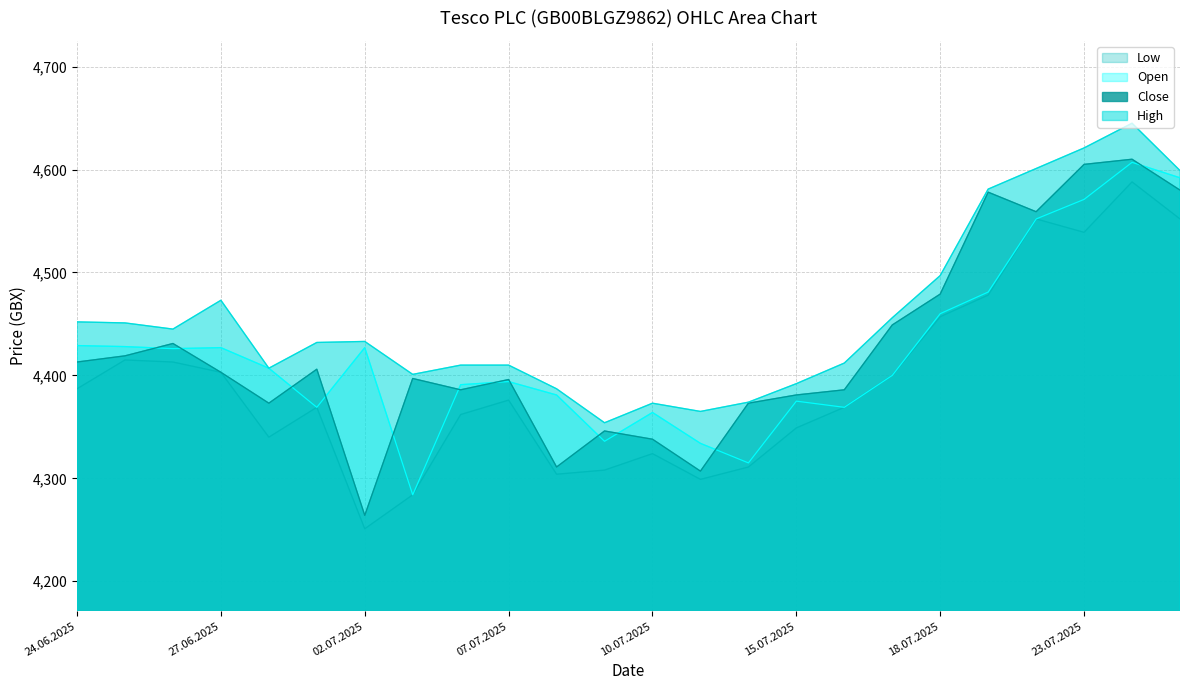

Reading right to left, what are all the values shown in this chart?

Open: 25.07.2025=4592	24.07.2025=4607	23.07.2025=4571	22.07.2025=4552	21.07.2025=4481	18.07.2025=4460	17.07.2025=4400	16.07.2025=4369	15.07.2025=4375	14.07.2025=4315	11.07.2025=4334	10.07.2025=4364	09.07.2025=4336	08.07.2025=4381	07.07.2025=4394	04.07.2025=4391	03.07.2025=4284	02.07.2025=4427	01.07.2025=4369	30.06.2025=4407	27.06.2025=4427	26.06.2025=4426	25.06.2025=4428	24.06.2025=4429
High: 25.07.2025=4599	24.07.2025=4645	23.07.2025=4621	22.07.2025=4601	21.07.2025=4581	18.07.2025=4497	17.07.2025=4456	16.07.2025=4412	15.07.2025=4392	14.07.2025=4374	11.07.2025=4365	10.07.2025=4373	09.07.2025=4354	08.07.2025=4387	07.07.2025=4410	04.07.2025=4410	03.07.2025=4401	02.07.2025=4433	01.07.2025=4432	30.06.2025=4407	27.06.2025=4473	26.06.2025=4445	25.06.2025=4451	24.06.2025=4452
Low: 25.07.2025=4552	24.07.2025=4588	23.07.2025=4539	22.07.2025=4552	21.07.2025=4478	18.07.2025=4457	17.07.2025=4400	16.07.2025=4369	15.07.2025=4349	14.07.2025=4311	11.07.2025=4299	10.07.2025=4324	09.07.2025=4308	08.07.2025=4304	07.07.2025=4376	04.07.2025=4362	03.07.2025=4284	02.07.2025=4251	01.07.2025=4369	30.06.2025=4340	27.06.2025=4403	26.06.2025=4413	25.06.2025=4415	24.06.2025=4387
Close: 25.07.2025=4580	24.07.2025=4610	23.07.2025=4605	22.07.2025=4559	21.07.2025=4578	18.07.2025=4479	17.07.2025=4449	16.07.2025=4386	15.07.2025=4381	14.07.2025=4373	11.07.2025=4307	10.07.2025=4338	09.07.2025=4346	08.07.2025=4311	07.07.2025=4396	04.07.2025=4386	03.07.2025=4397	02.07.2025=4264	01.07.2025=4406	30.06.2025=4373	27.06.2025=4403	26.06.2025=4431	25.06.2025=4419	24.06.2025=4413